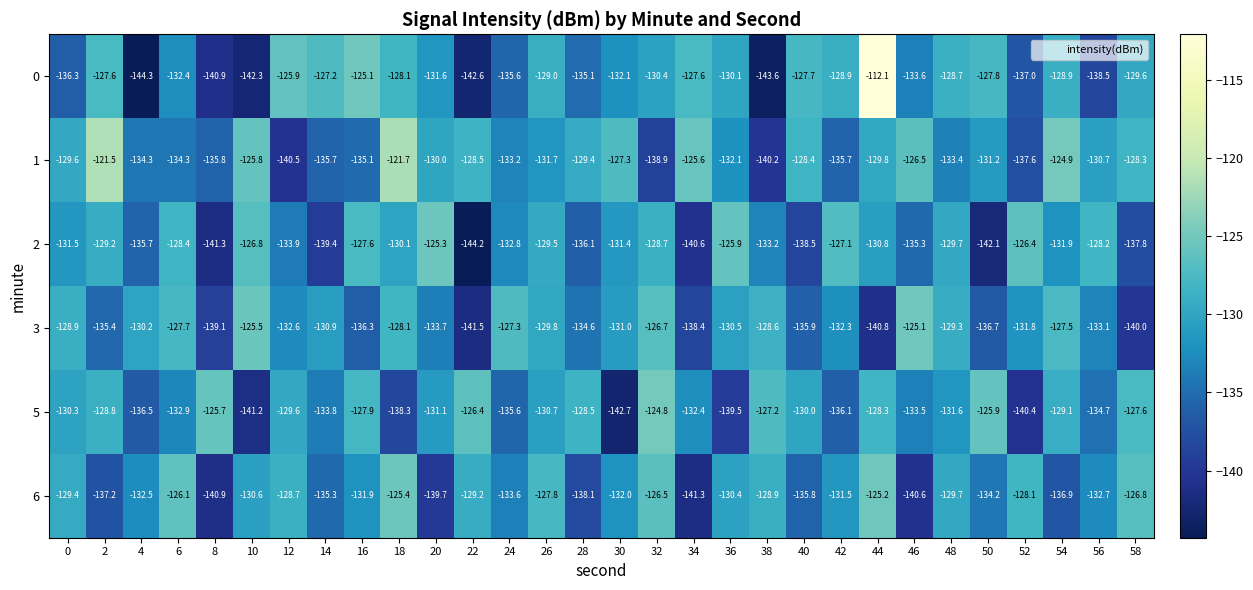

What is the difference between the highest and lowest values at 42?

9.0